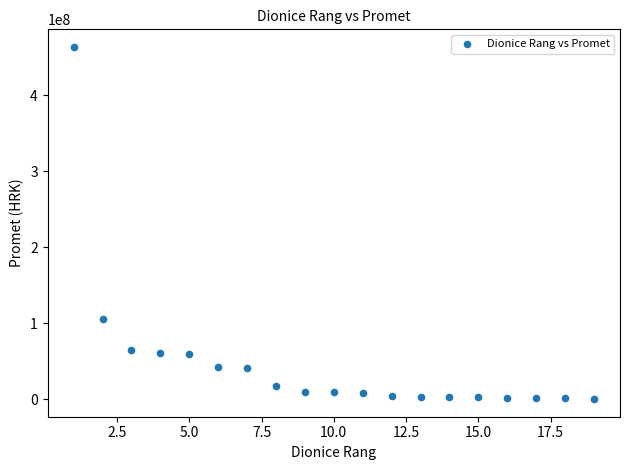

What Y value in the scatter plot is closest to 231787183?

104955262.9